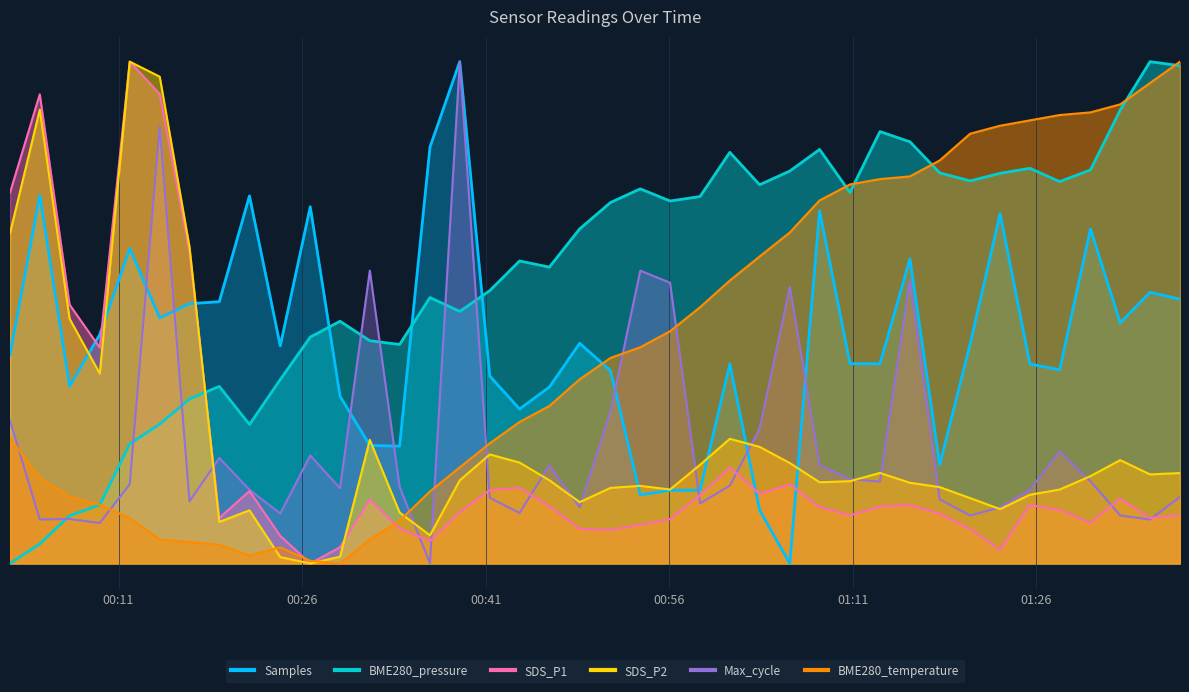

Where does the Max_cycle series first go above 154929?

2021/11/14 00:02:08